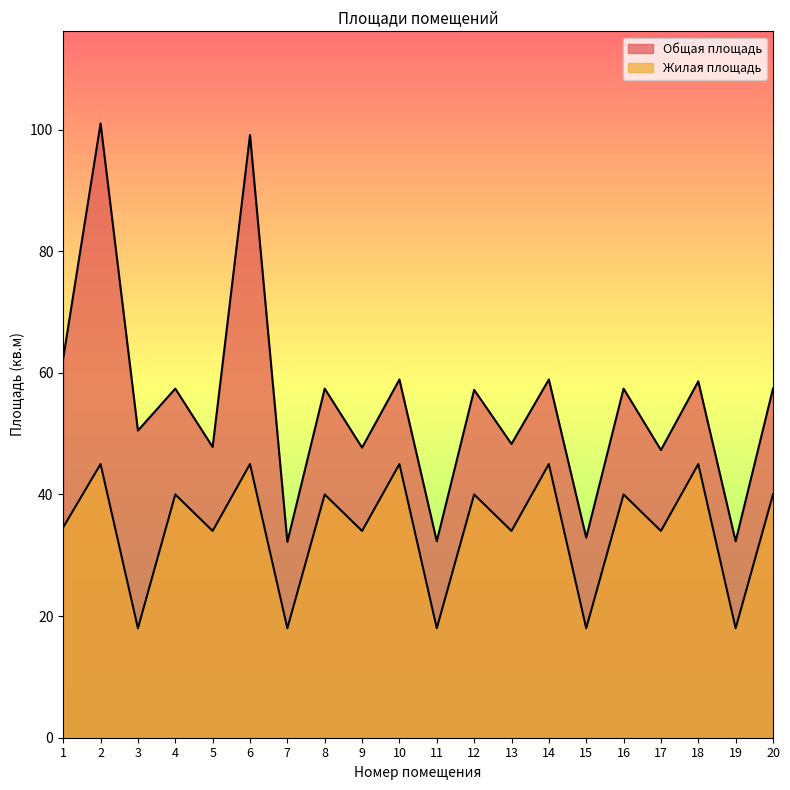

True or false: Жилая площадь and Общая площадь cross at least once.

False